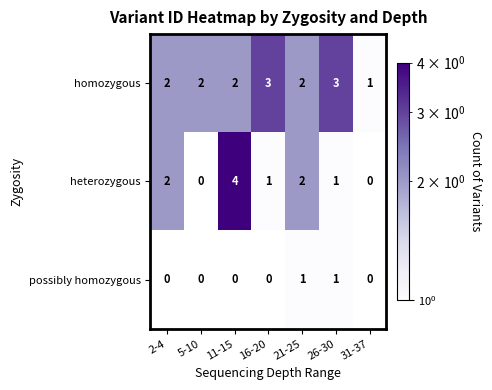

The homozygous series shows 2 at 2-4. True or false?

True